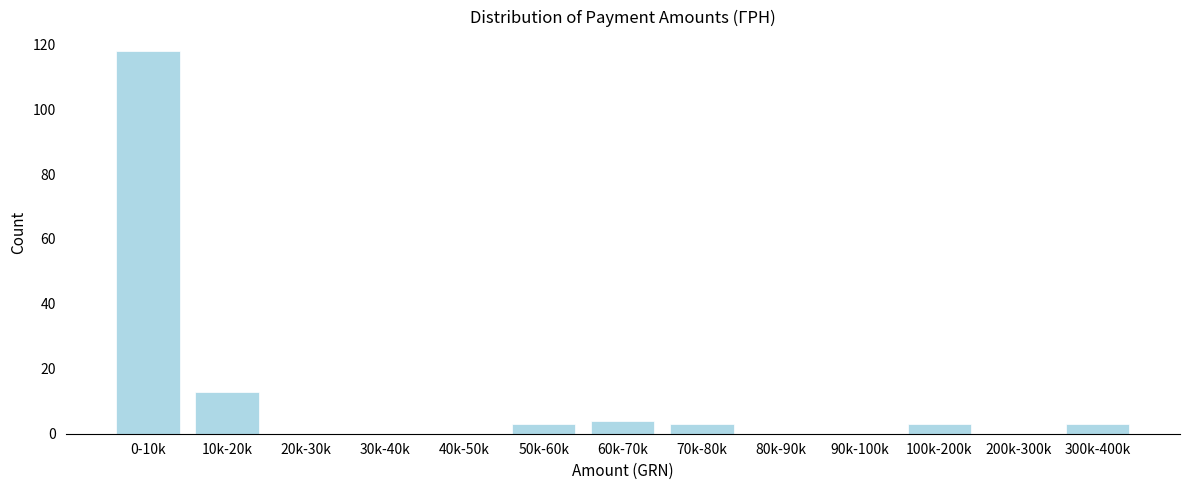

Reading left to right, extract all data points from this chart.

0-10k=118	10k-20k=13	20k-30k=0	30k-40k=0	40k-50k=0	50k-60k=3	60k-70k=4	70k-80k=3	80k-90k=0	90k-100k=0	100k-200k=3	200k-300k=0	300k-400k=3